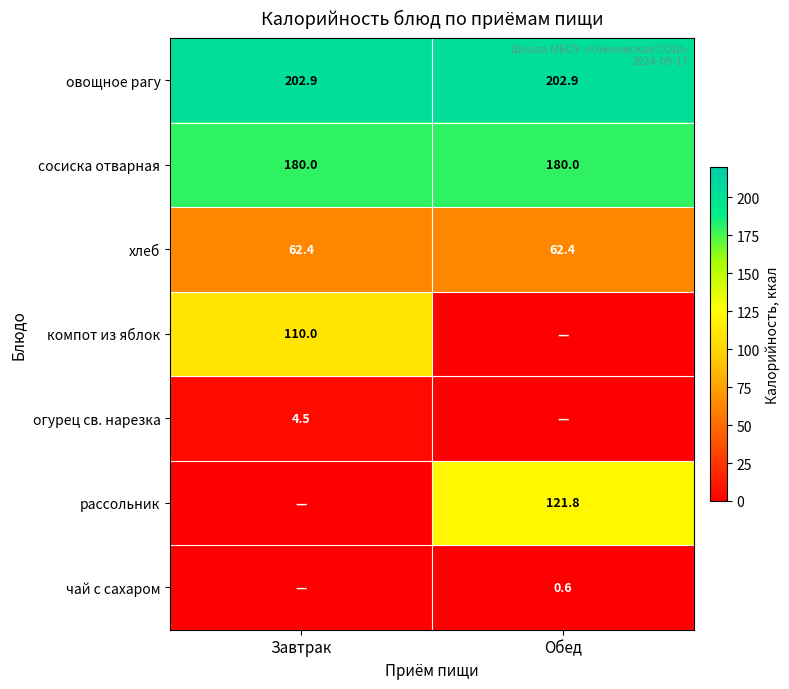

The value of хлеб at Завтрак is 62.4. True or false?

True